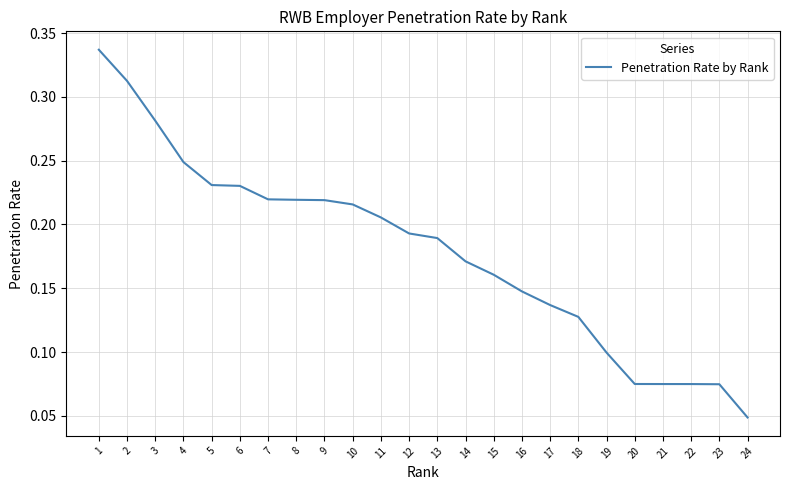

Where is the data nearest to the value 0?

24